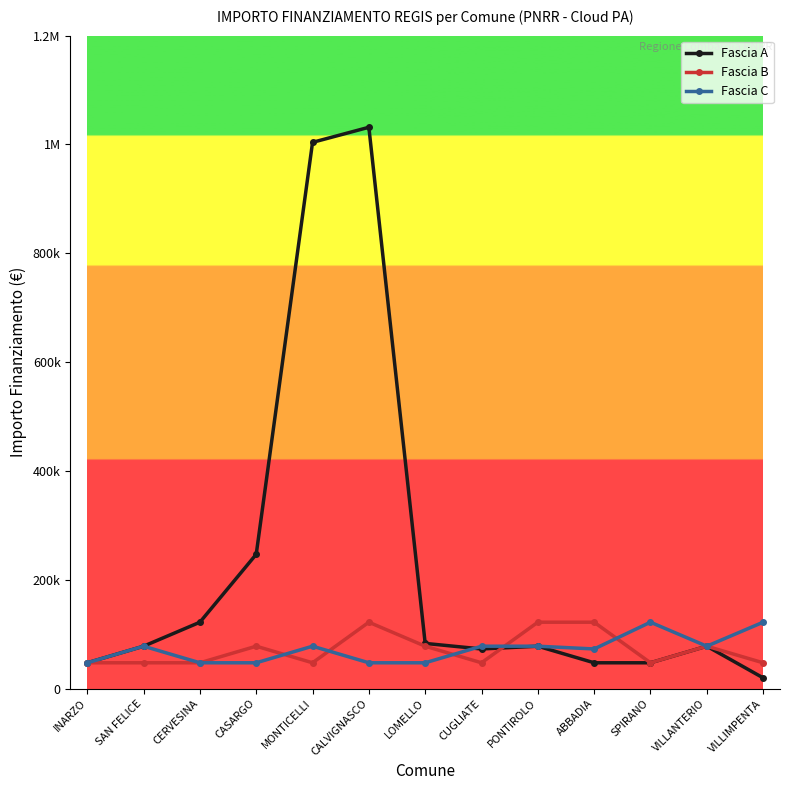

Does the chart have visible grid lines?

No